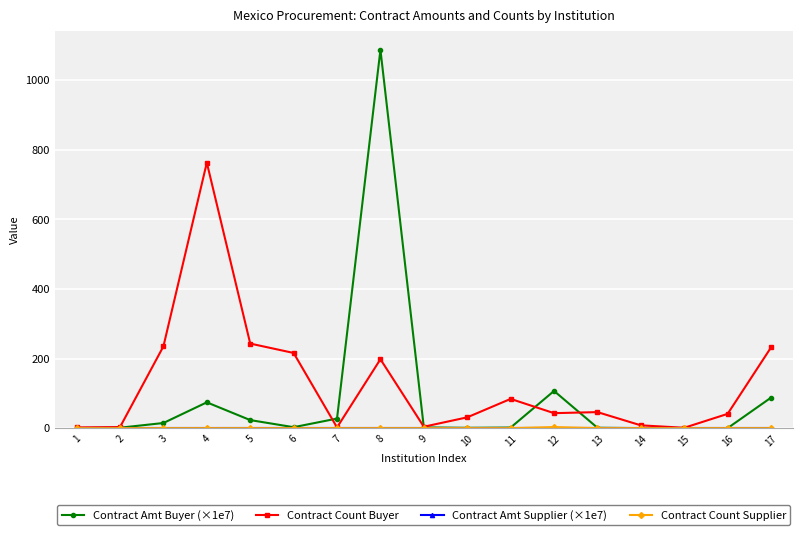

Is the value of Contract Count Buyer at 9 greater than the value of Contract Amt Buyer (×1e7) at 17?

No